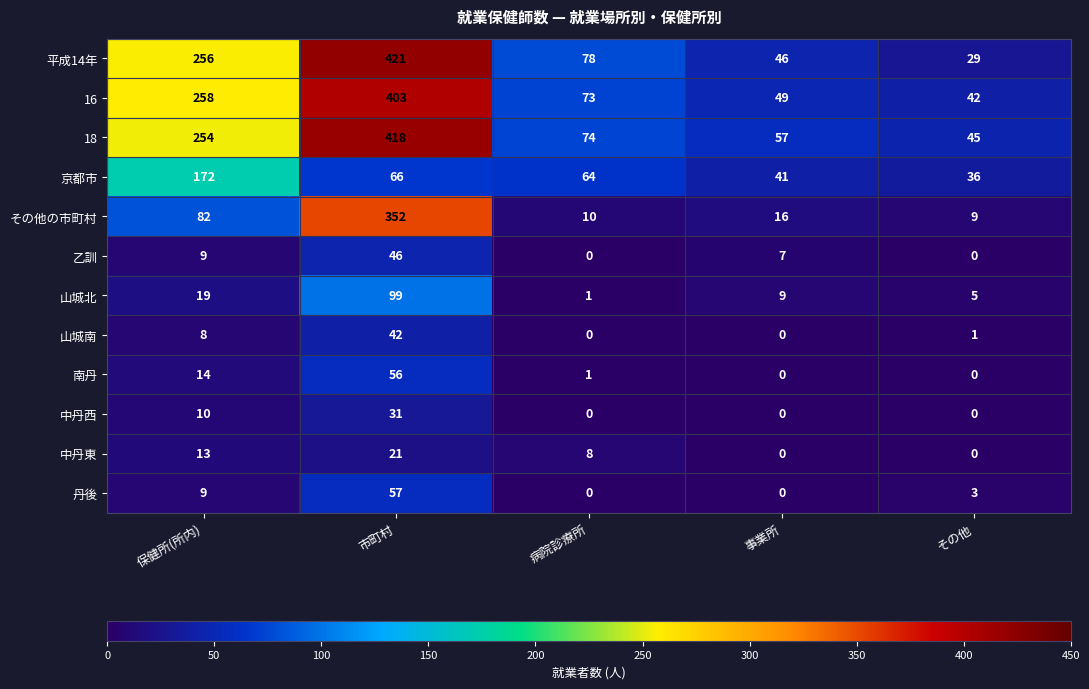

Which series has the largest range (max minus min)?

平成14年